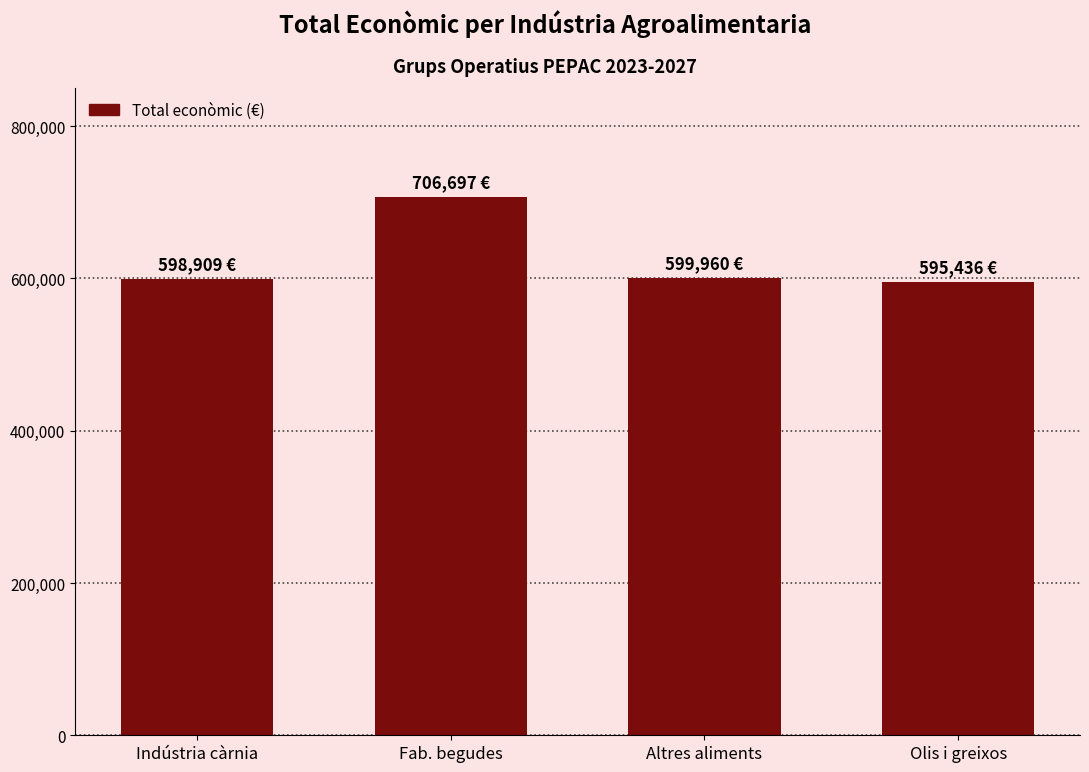

What is the change in value from Indústria càrnia to Fab. begudes?

+107788